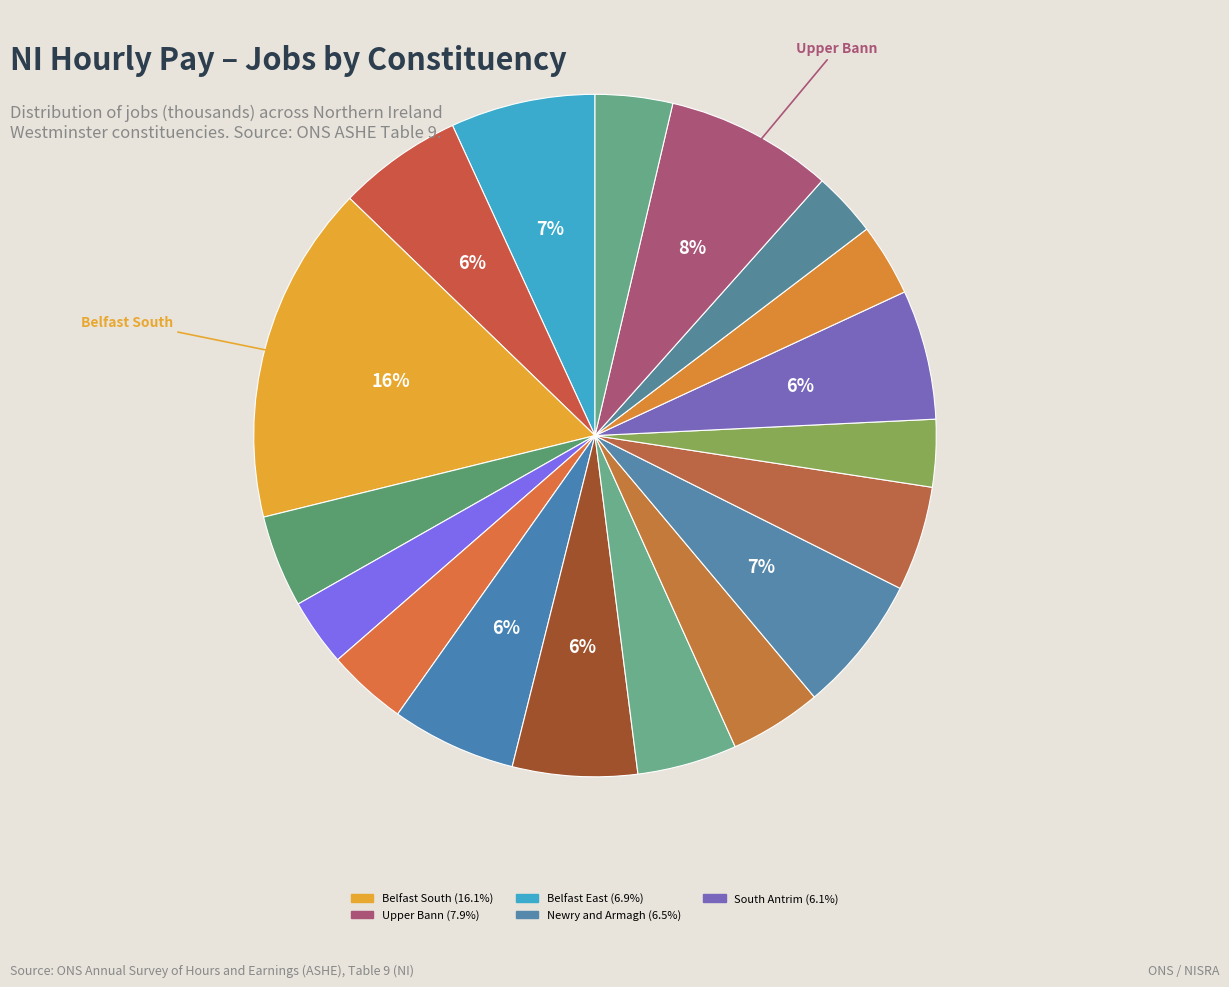

Does any single category account for the majority?

No